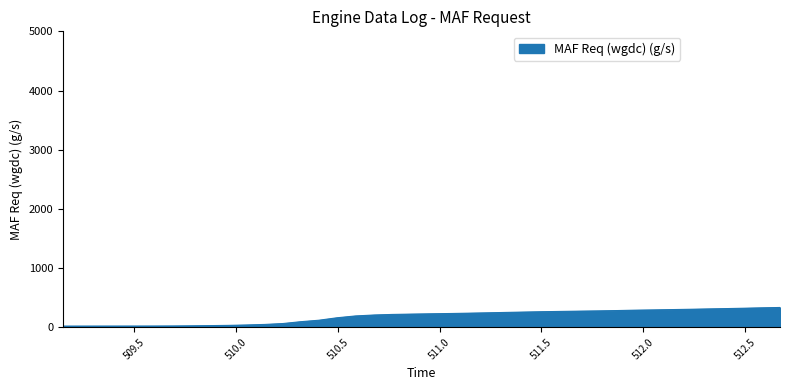

Does the chart have visible grid lines?

No